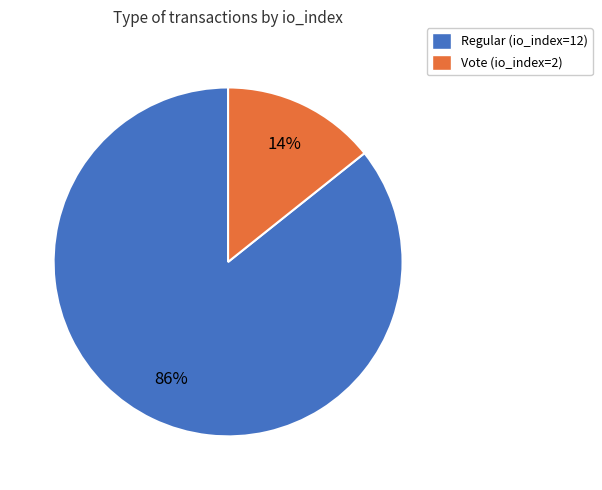

What is the largest slice in the pie chart?

Regular (io_index=12)